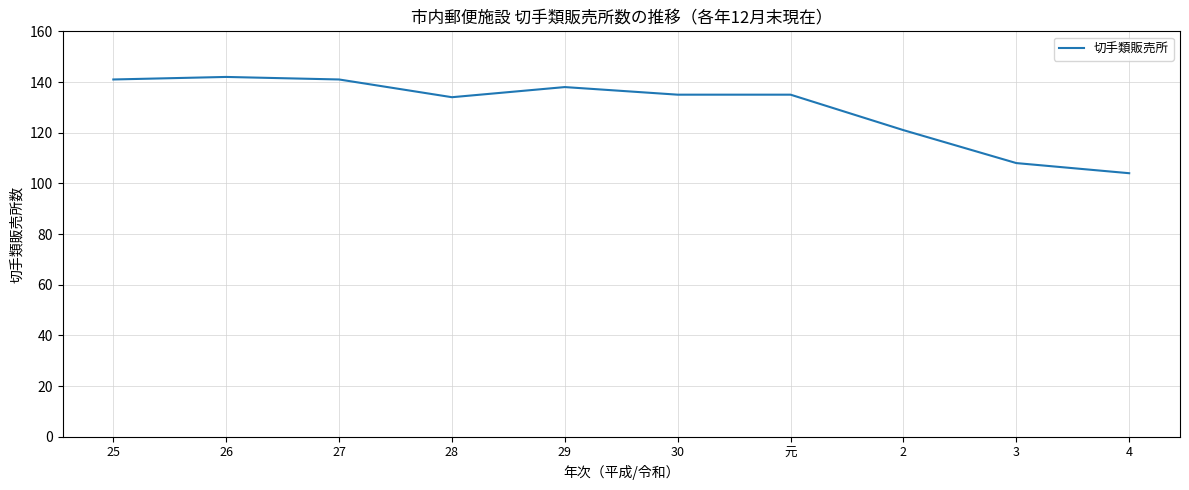

True or false: the data has more than 0 interior local peaks.

True